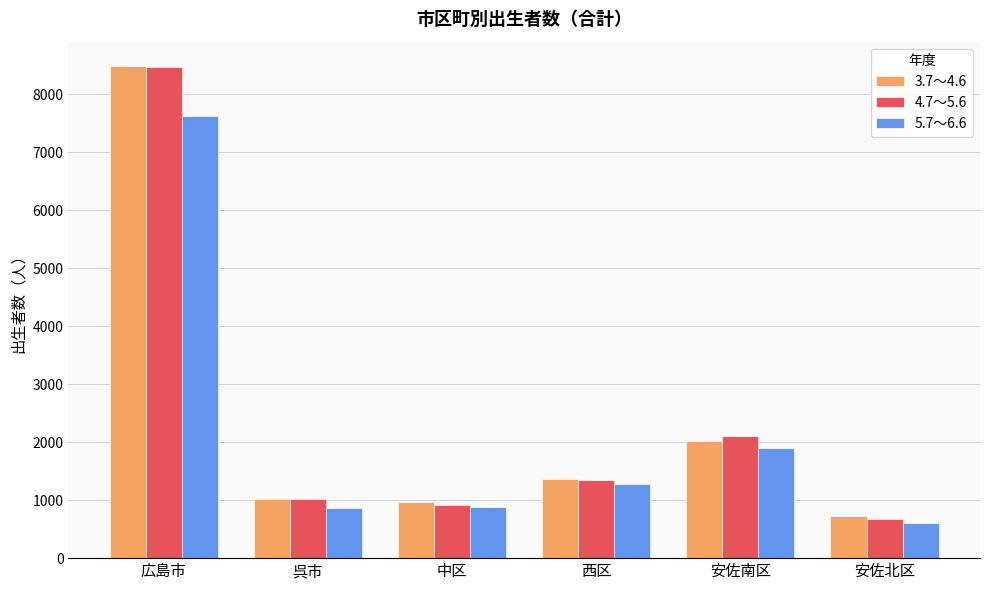

What is the minimum value shown in the chart?

600